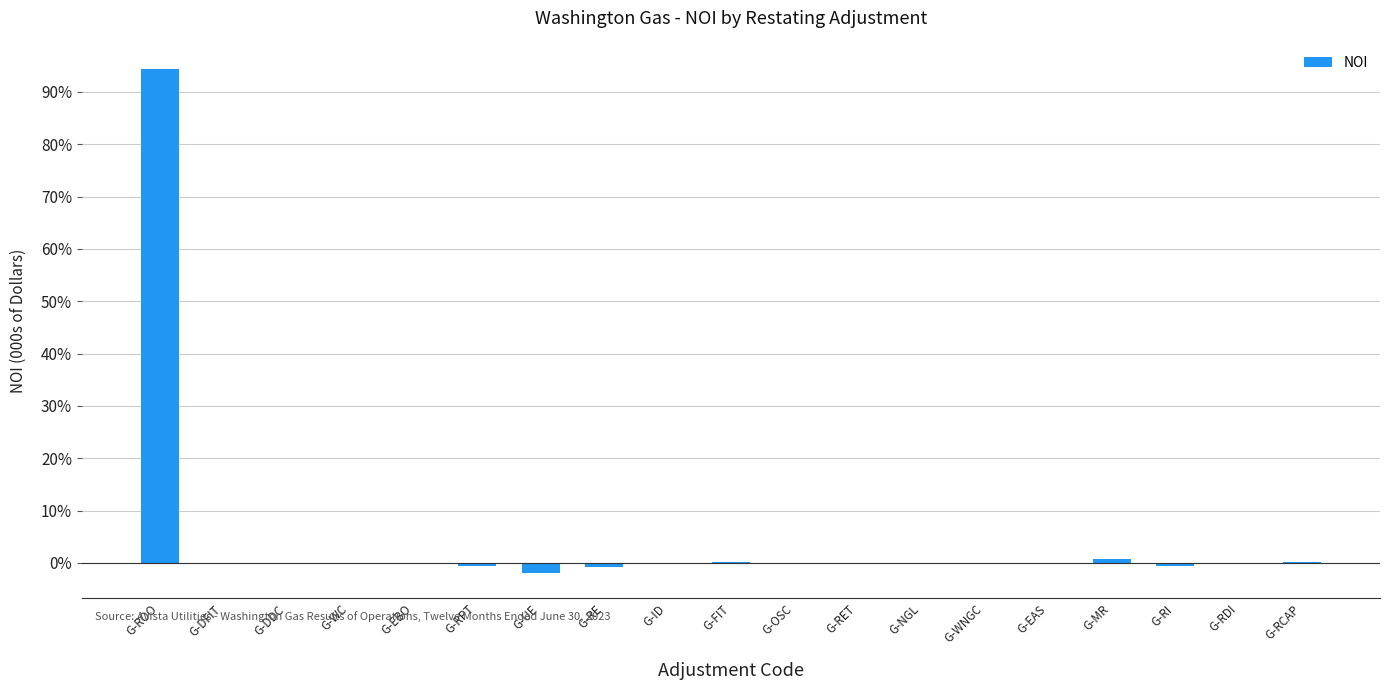

At which category does the chart reach its peak across all series?

G-ROO